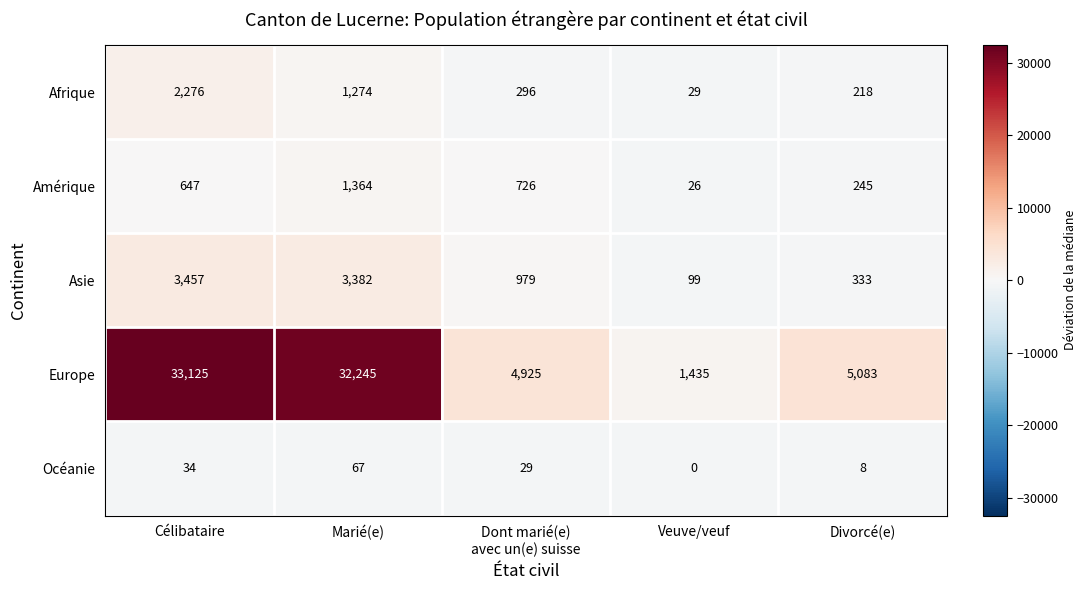

Reading left to right, extract all data points from this chart.

Afrique: 2276	1274	296	29	218
Amérique: 647	1364	726	26	245
Asie: 3457	3382	979	99	333
Europe: 33125	32245	4925	1435	5083
Océanie: 34	67	29	0	8